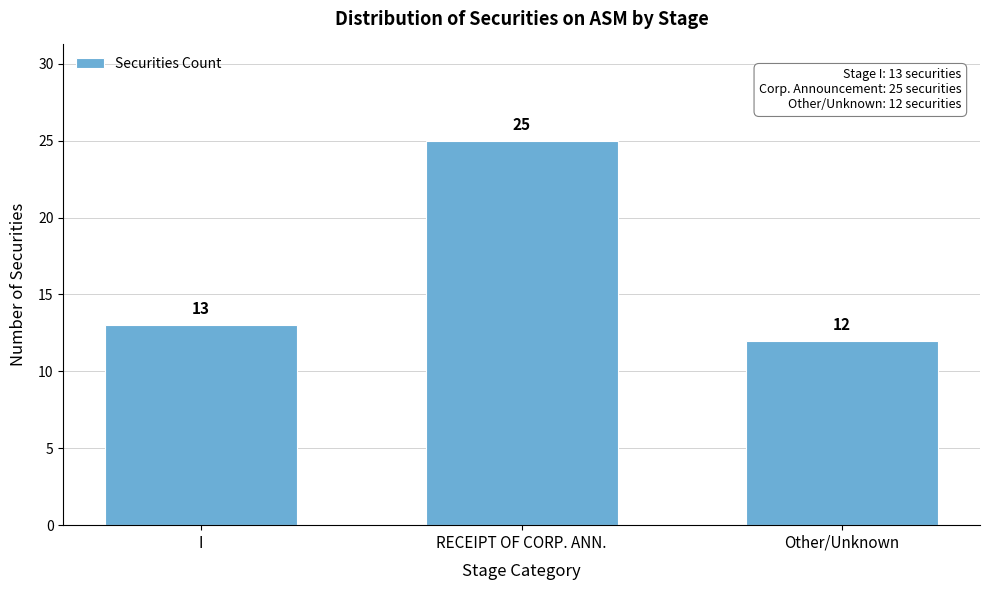

Reading right to left, transcribe all the data shown in this chart.

Other/Unknown=12	RECEIPT OF CORP. ANN.=25	I=13